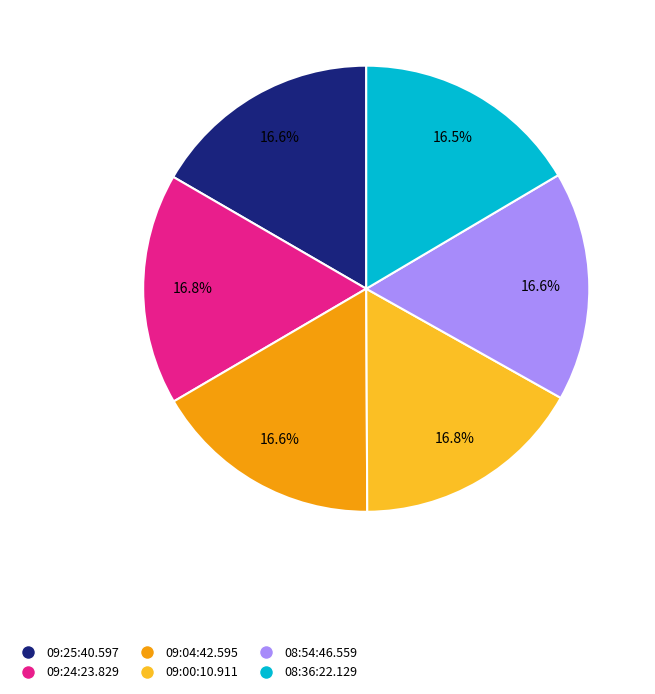

Is there any slice that represents more than half of the pie?

No